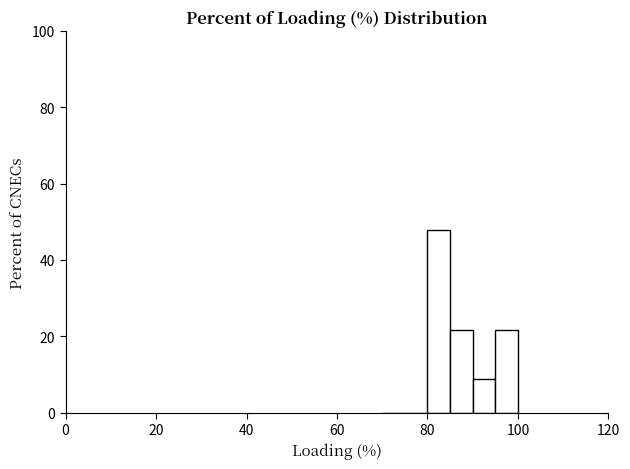

Around what value on the x-axis is the tallest bar? Give the approximate position of its centre, as read against the axis.

82